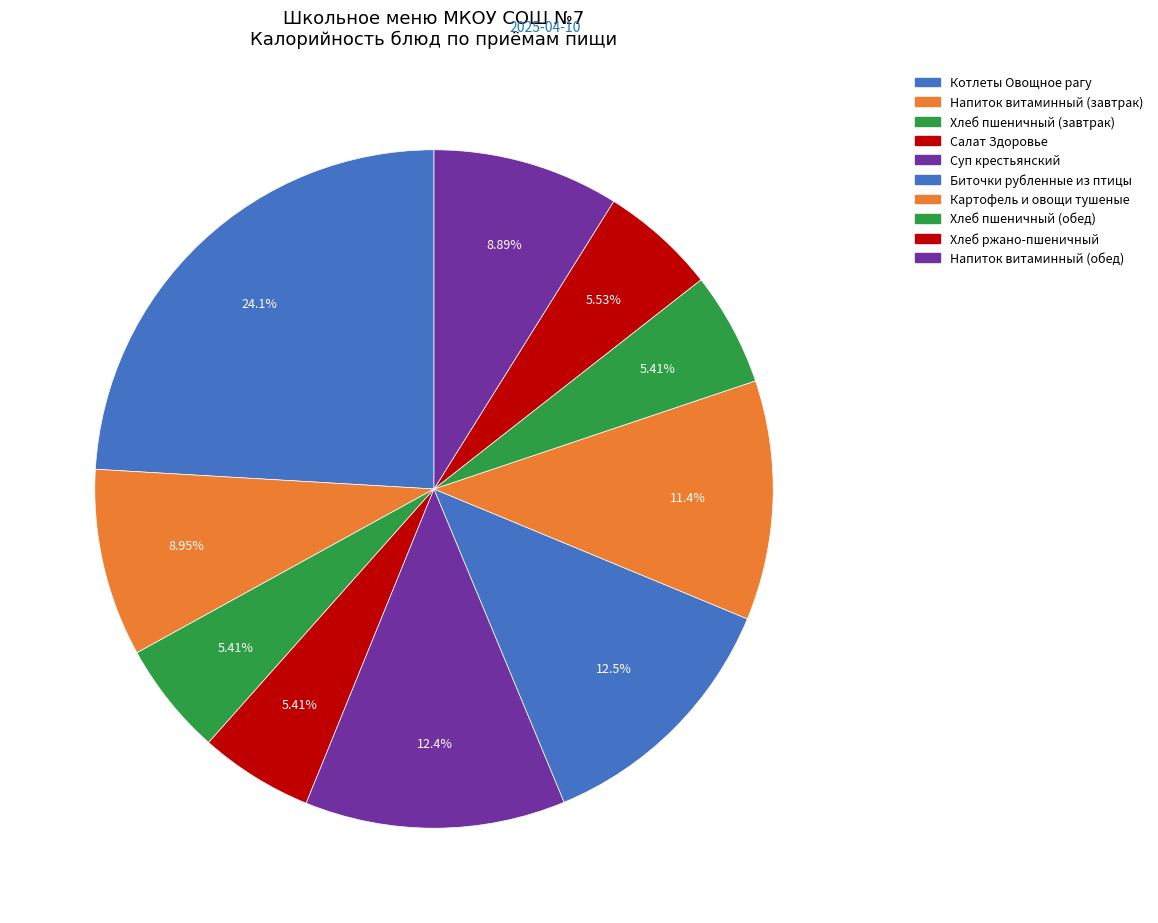

Does Суп крестьянский account for over 50% of the chart?

No